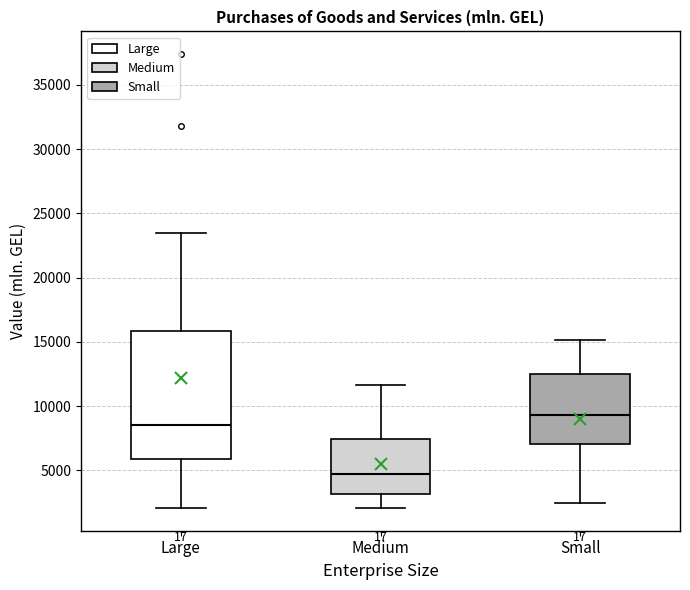

Which box's median line is the lowest?

Medium